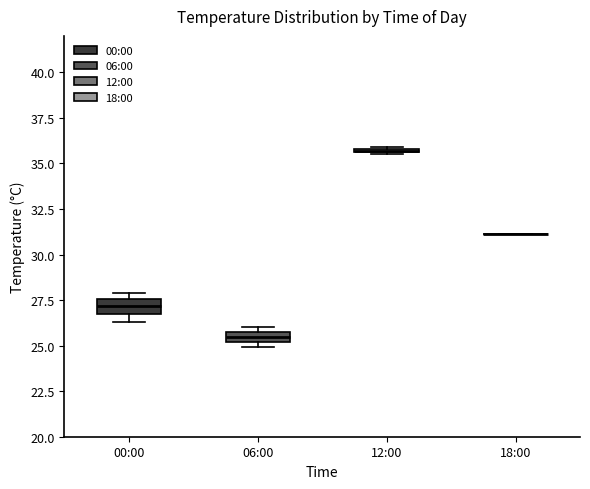

Where is the lower edge of the box for 00:00 on the y-axis? The values are not printed on the chart, so give them approximately, as read against the axis.

27.0